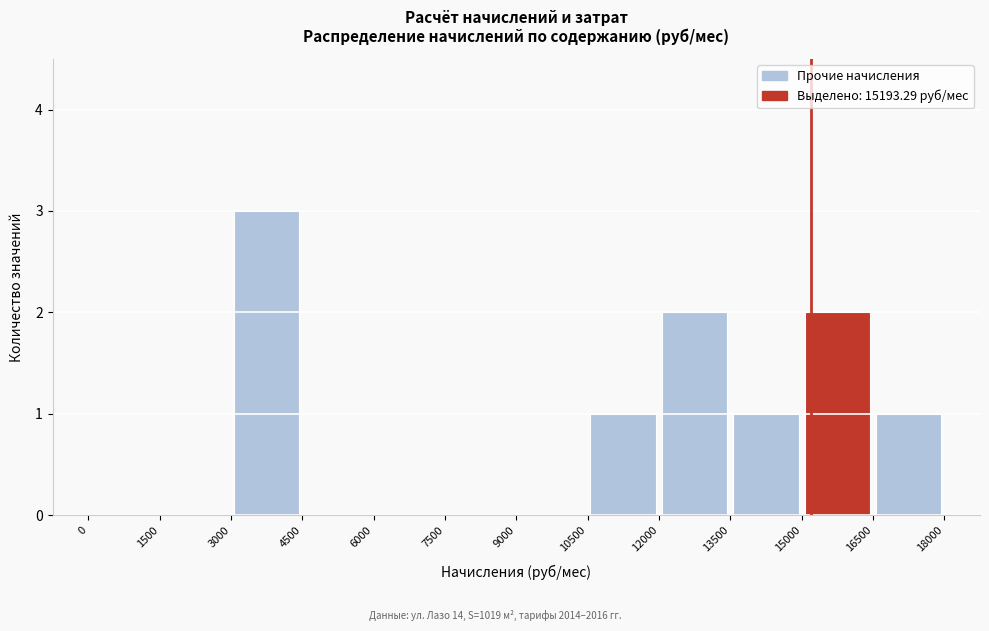

What is the height of the bar covering 15000 to 16500 on the x-axis? The values are not printed on the chart, so give them approximately, as read against the axis.

2